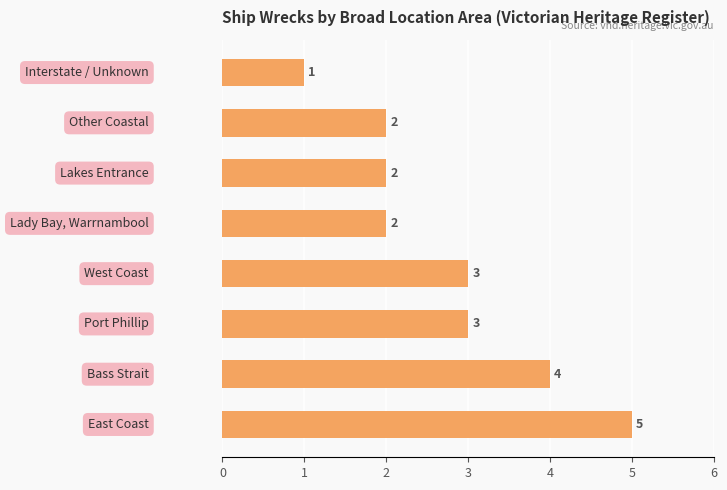

Reading bottom to top, what are all the values shown in this chart?

5	4	3	3	2	2	2	1